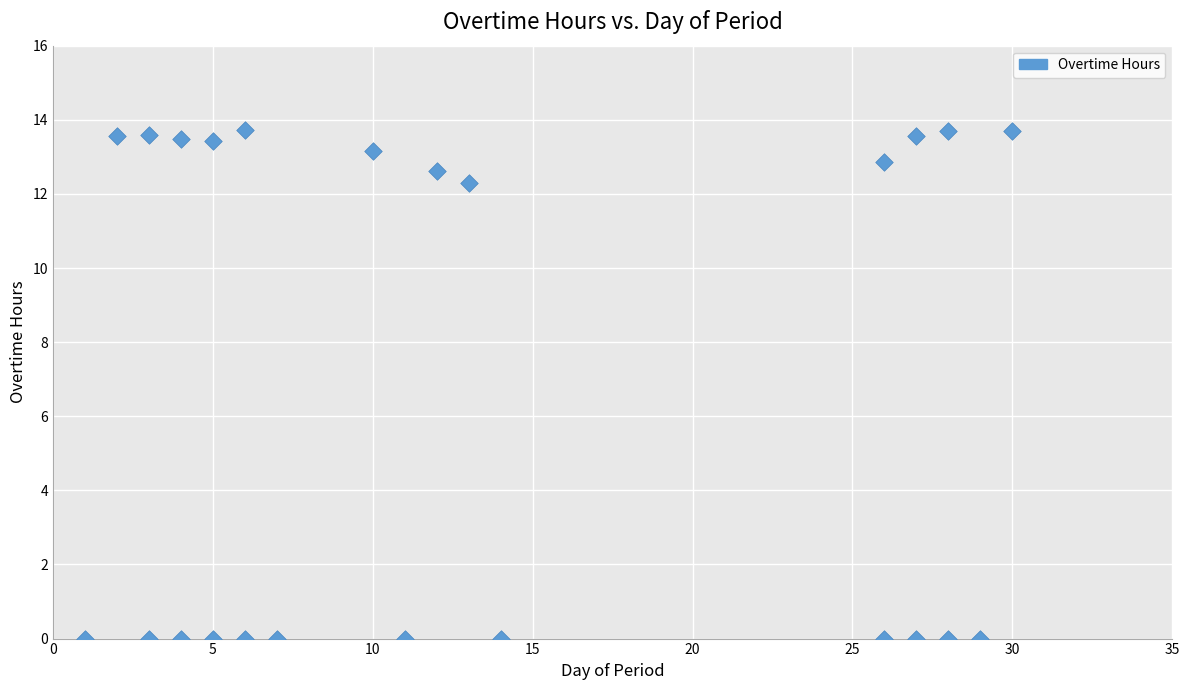

What is the range of Y values (max minus min)?

13.7